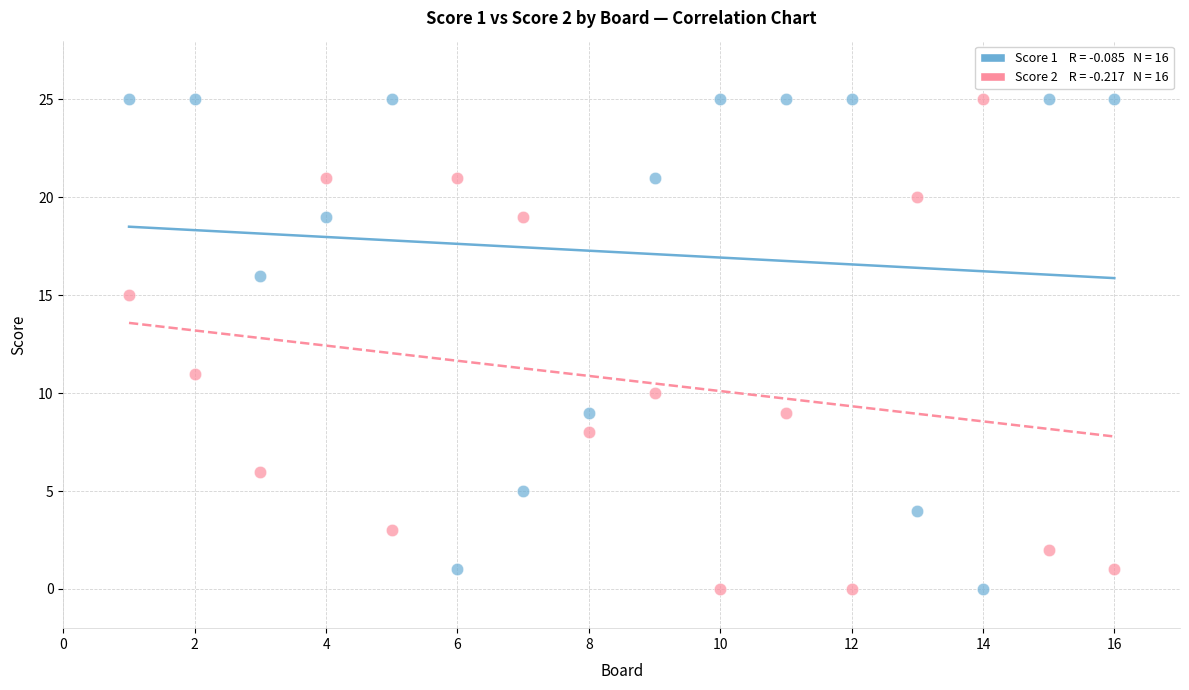

Across all series, what Y value is closest to 12?

11